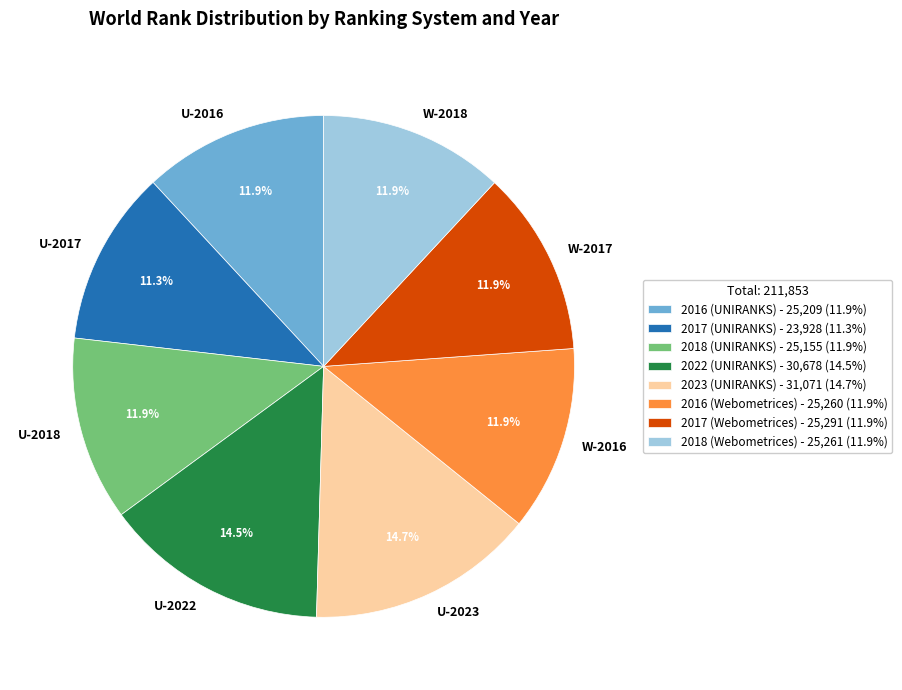

Does U-2017 represent more than half of the total?

No